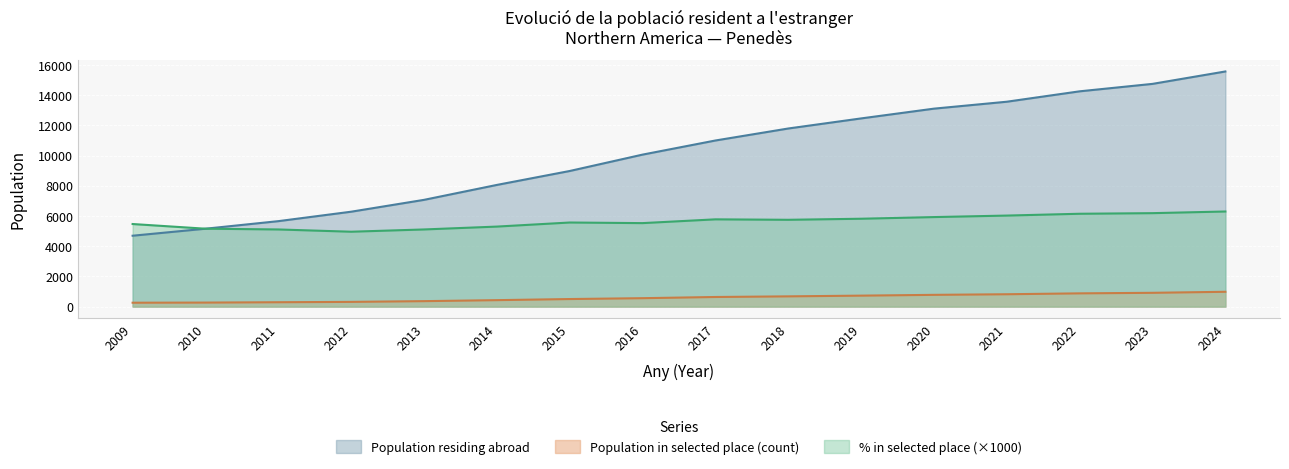

Which has a higher value, 2023 or 2010?

2023